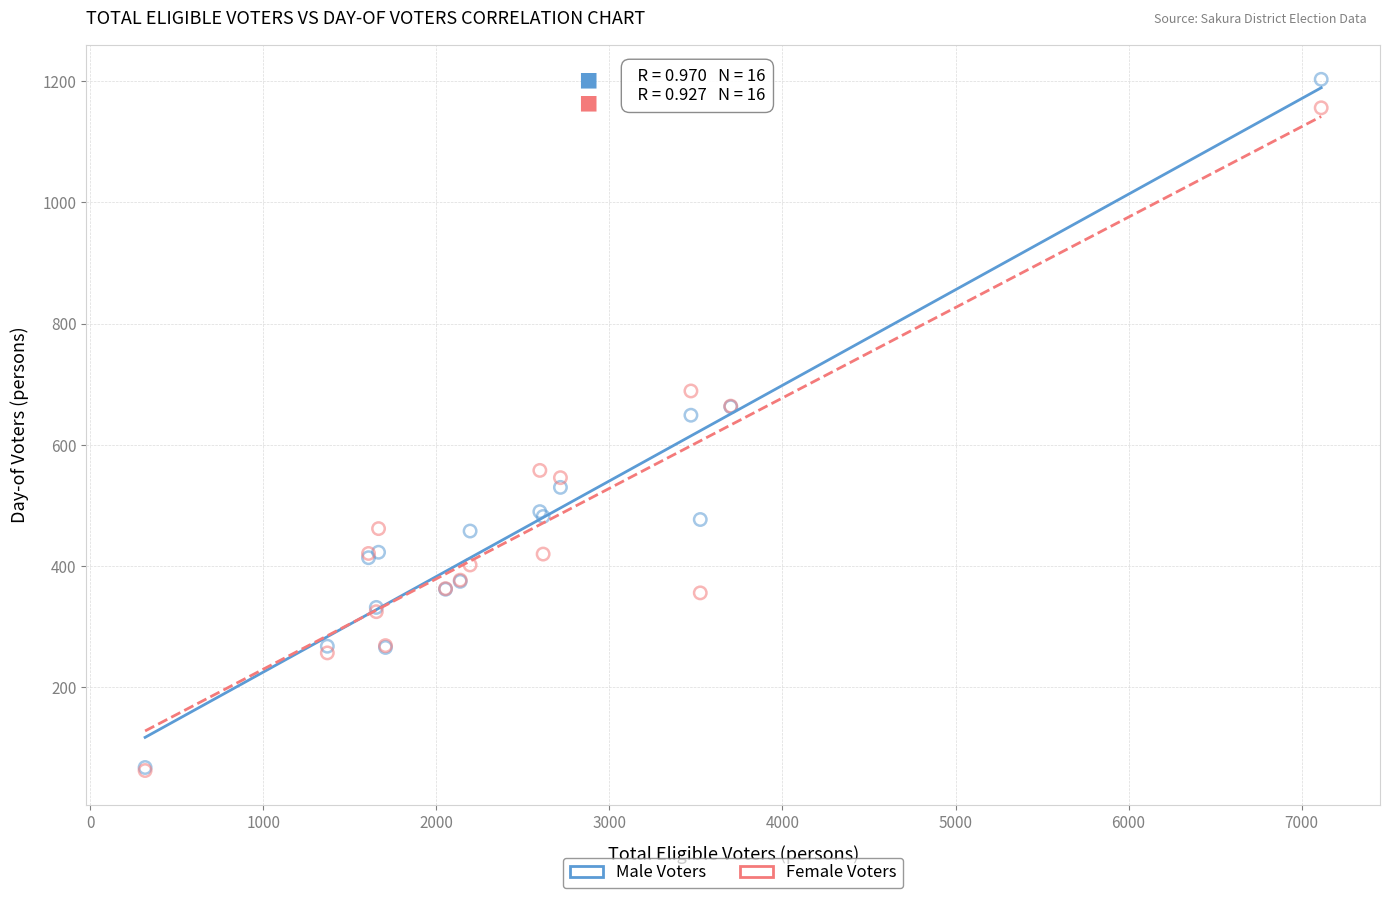

In the Male Voters series, what Y value is closest to 635?

649